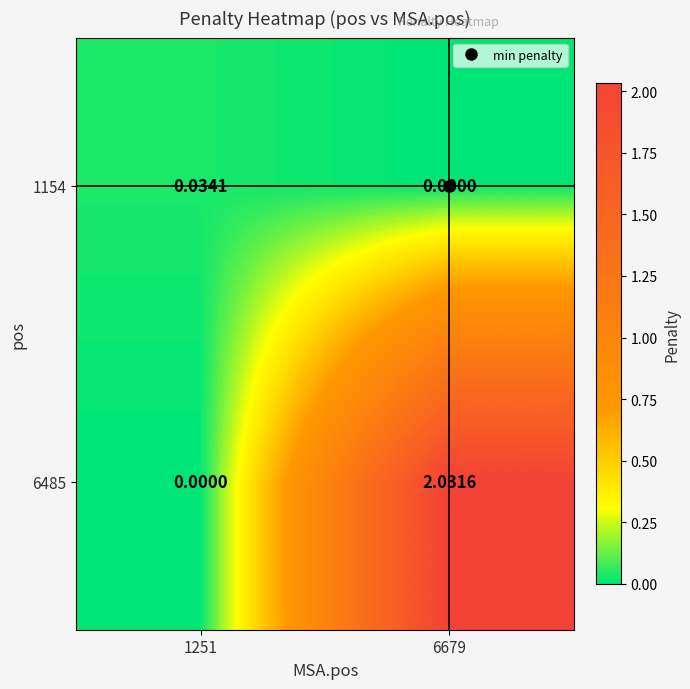

Count the number of categories in the chart.

2